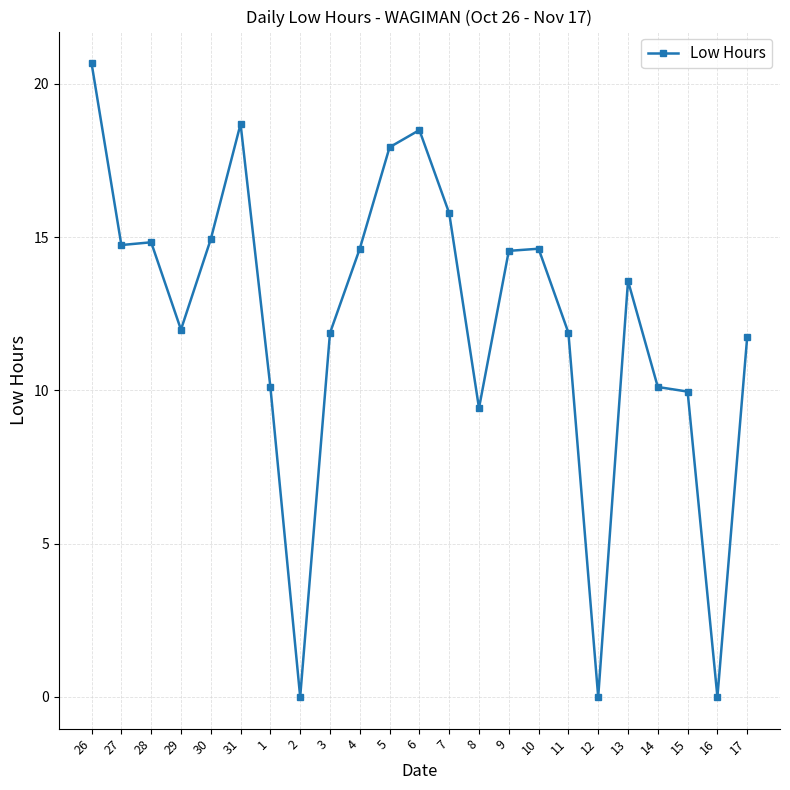

What is the average value?

12.2